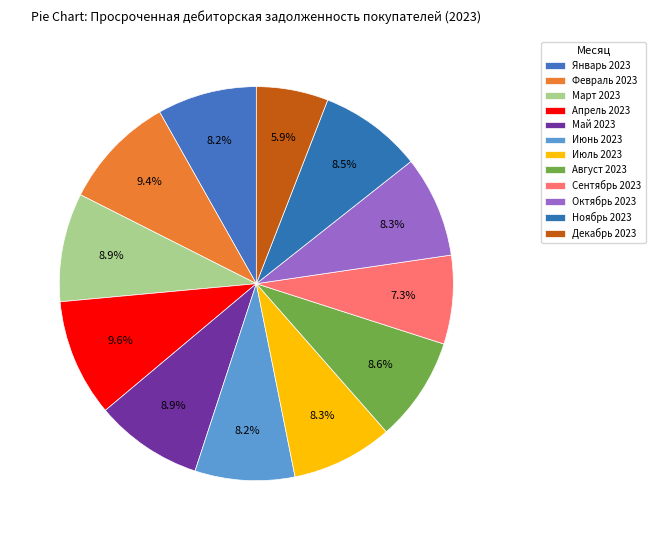

Count the number of slices in the pie.

12